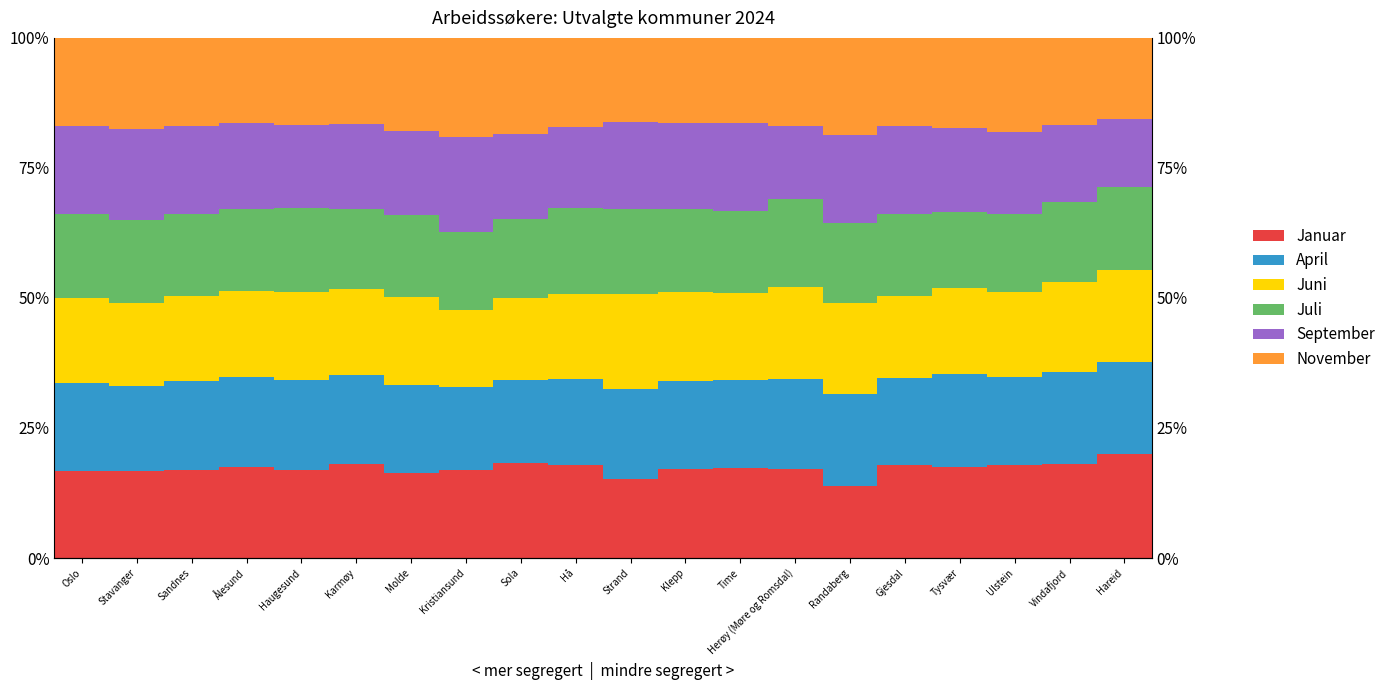

Rank the series by their maximum value, from highest to lowest.

Januar, November, Juni, September, April, Juli